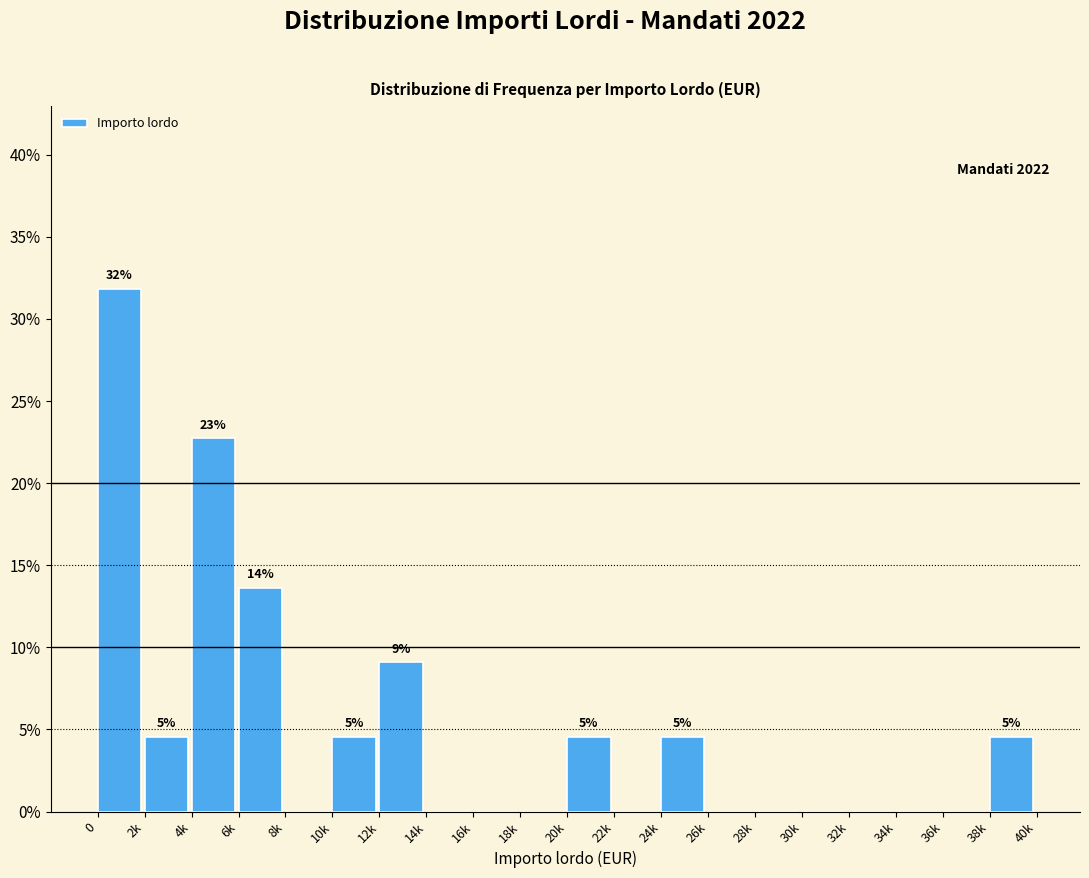

Reading left to right, transcribe all the data shown in this chart.

0=31.8	2k=4.5	4k=22.7	6k=13.6	8k=0.0	10k=4.5	12k=9.1	14k=0.0	16k=0.0	18k=0.0	20k=4.5	22k=0.0	24k=4.5	26k=0.0	28k=0.0	30k=0.0	32k=0.0	34k=0.0	36k=0.0	38k=4.5